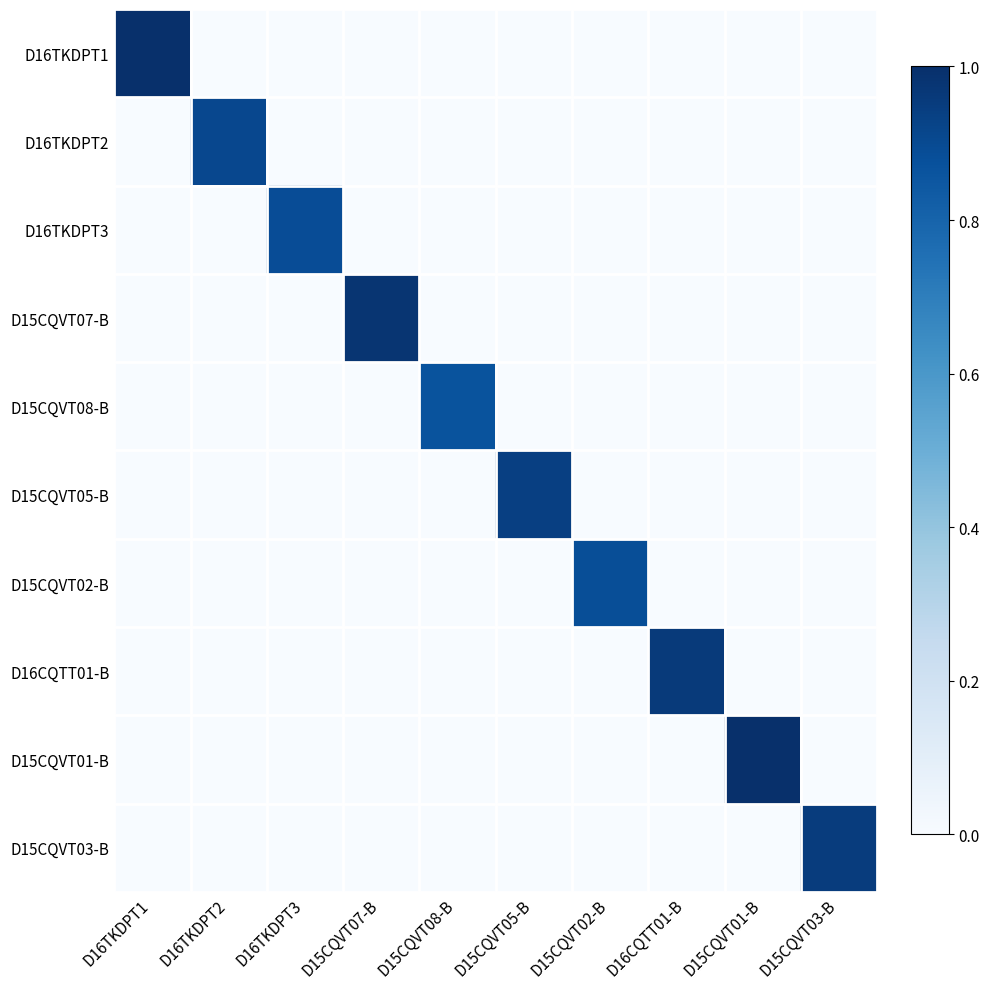

Reading left to right, extract all data points from this chart.

D16TKDPT1: D16TKDPT1=1.0	D16TKDPT2=0.0	D16TKDPT3=0.0	D15CQVT07-B=0.0	D15CQVT08-B=0.0	D15CQVT05-B=0.0	D15CQVT02-B=0.0	D16CQTT01-B=0.0	D15CQVT01-B=0.0	D15CQVT03-B=0.0
D16TKDPT2: D16TKDPT1=0.0	D16TKDPT2=0.9	D16TKDPT3=0.0	D15CQVT07-B=0.0	D15CQVT08-B=0.0	D15CQVT05-B=0.0	D15CQVT02-B=0.0	D16CQTT01-B=0.0	D15CQVT01-B=0.0	D15CQVT03-B=0.0
D16TKDPT3: D16TKDPT1=0.0	D16TKDPT2=0.0	D16TKDPT3=0.9	D15CQVT07-B=0.0	D15CQVT08-B=0.0	D15CQVT05-B=0.0	D15CQVT02-B=0.0	D16CQTT01-B=0.0	D15CQVT01-B=0.0	D15CQVT03-B=0.0
D15CQVT07-B: D16TKDPT1=0.0	D16TKDPT2=0.0	D16TKDPT3=0.0	D15CQVT07-B=1.0	D15CQVT08-B=0.0	D15CQVT05-B=0.0	D15CQVT02-B=0.0	D16CQTT01-B=0.0	D15CQVT01-B=0.0	D15CQVT03-B=0.0
D15CQVT08-B: D16TKDPT1=0.0	D16TKDPT2=0.0	D16TKDPT3=0.0	D15CQVT07-B=0.0	D15CQVT08-B=0.9	D15CQVT05-B=0.0	D15CQVT02-B=0.0	D16CQTT01-B=0.0	D15CQVT01-B=0.0	D15CQVT03-B=0.0
D15CQVT05-B: D16TKDPT1=0.0	D16TKDPT2=0.0	D16TKDPT3=0.0	D15CQVT07-B=0.0	D15CQVT08-B=0.0	D15CQVT05-B=0.9	D15CQVT02-B=0.0	D16CQTT01-B=0.0	D15CQVT01-B=0.0	D15CQVT03-B=0.0
D15CQVT02-B: D16TKDPT1=0.0	D16TKDPT2=0.0	D16TKDPT3=0.0	D15CQVT07-B=0.0	D15CQVT08-B=0.0	D15CQVT05-B=0.0	D15CQVT02-B=0.9	D16CQTT01-B=0.0	D15CQVT01-B=0.0	D15CQVT03-B=0.0
D16CQTT01-B: D16TKDPT1=0.0	D16TKDPT2=0.0	D16TKDPT3=0.0	D15CQVT07-B=0.0	D15CQVT08-B=0.0	D15CQVT05-B=0.0	D15CQVT02-B=0.0	D16CQTT01-B=1.0	D15CQVT01-B=0.0	D15CQVT03-B=0.0
D15CQVT01-B: D16TKDPT1=0.0	D16TKDPT2=0.0	D16TKDPT3=0.0	D15CQVT07-B=0.0	D15CQVT08-B=0.0	D15CQVT05-B=0.0	D15CQVT02-B=0.0	D16CQTT01-B=0.0	D15CQVT01-B=1.0	D15CQVT03-B=0.0
D15CQVT03-B: D16TKDPT1=0.0	D16TKDPT2=0.0	D16TKDPT3=0.0	D15CQVT07-B=0.0	D15CQVT08-B=0.0	D15CQVT05-B=0.0	D15CQVT02-B=0.0	D16CQTT01-B=0.0	D15CQVT01-B=0.0	D15CQVT03-B=1.0